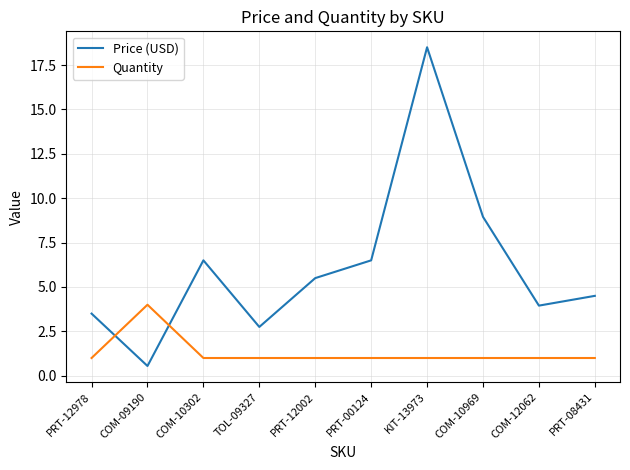

What value does the Price (USD) series have at PRT-00124?

6.5